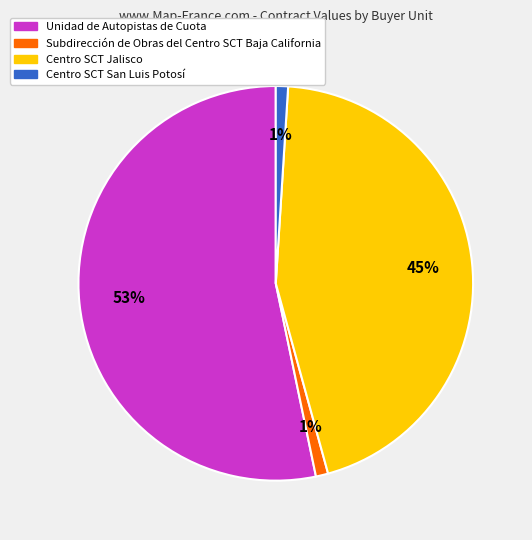

What percentage is the Centro SCT Jalisco slice, to the nearest percent?

45%